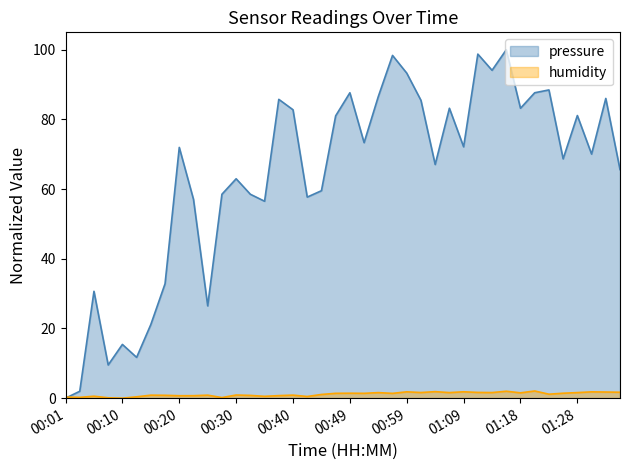

How many interior local valleys does the pressure series have?

12